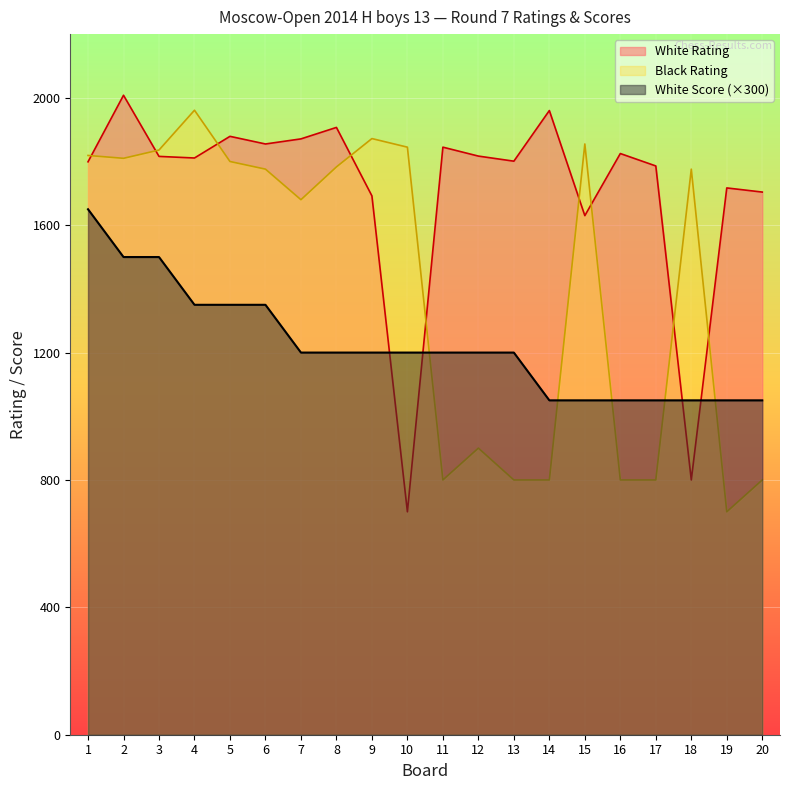

Between which two adjacent categories do White Rating and Black Rating first intersect?

1 and 2